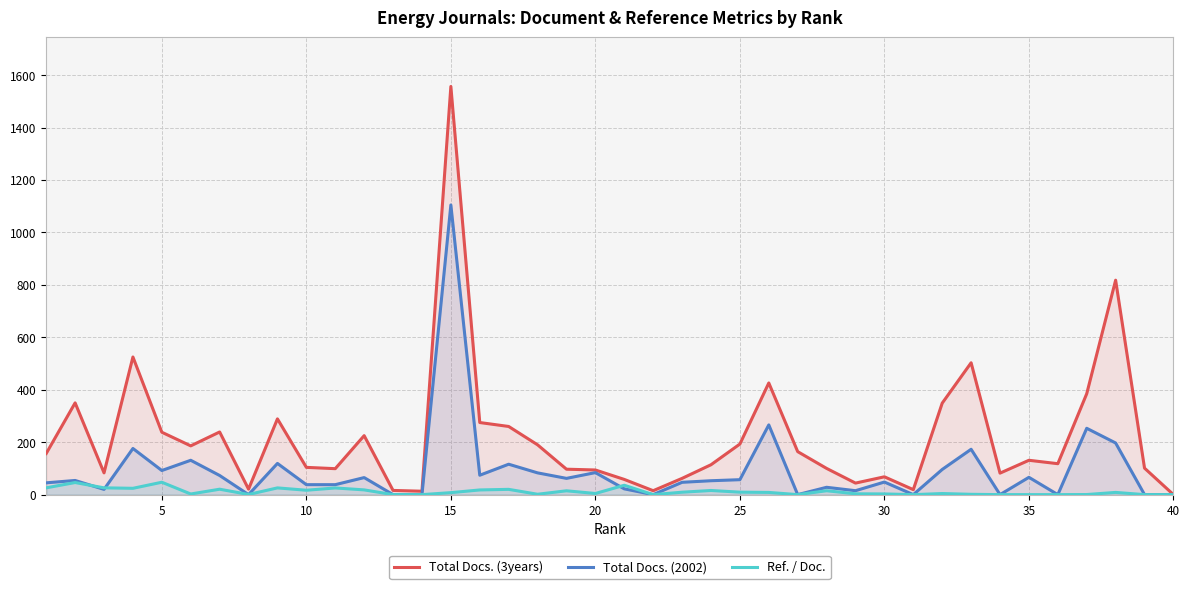

Which series has the widest spread of values?

Total Docs. (3years)